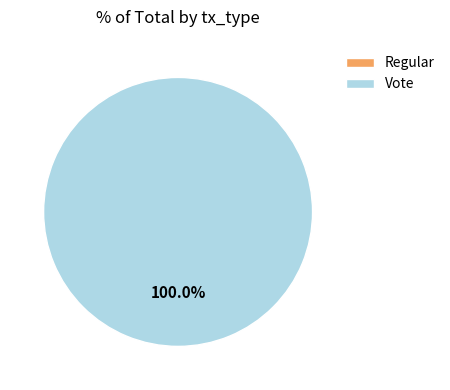

What is the total percentage of Regular and Vote?

100.0%